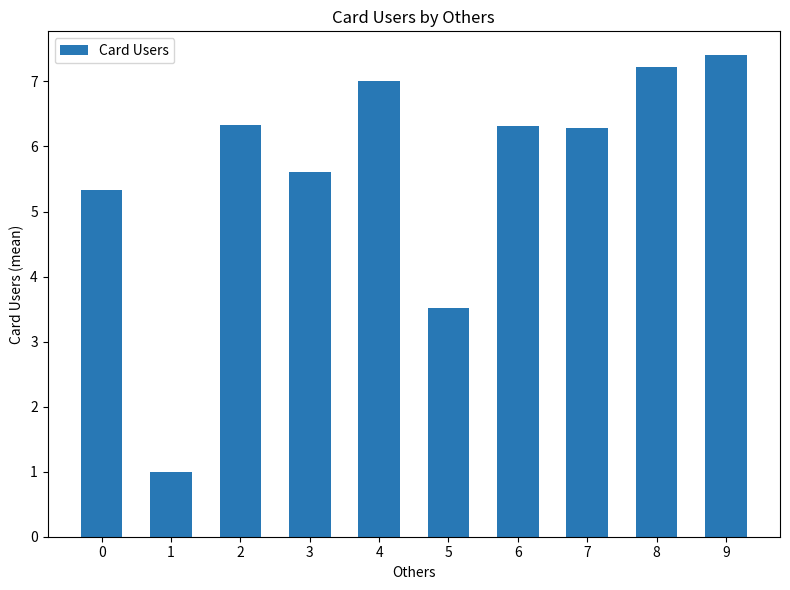

How many data points are less than 6?

4